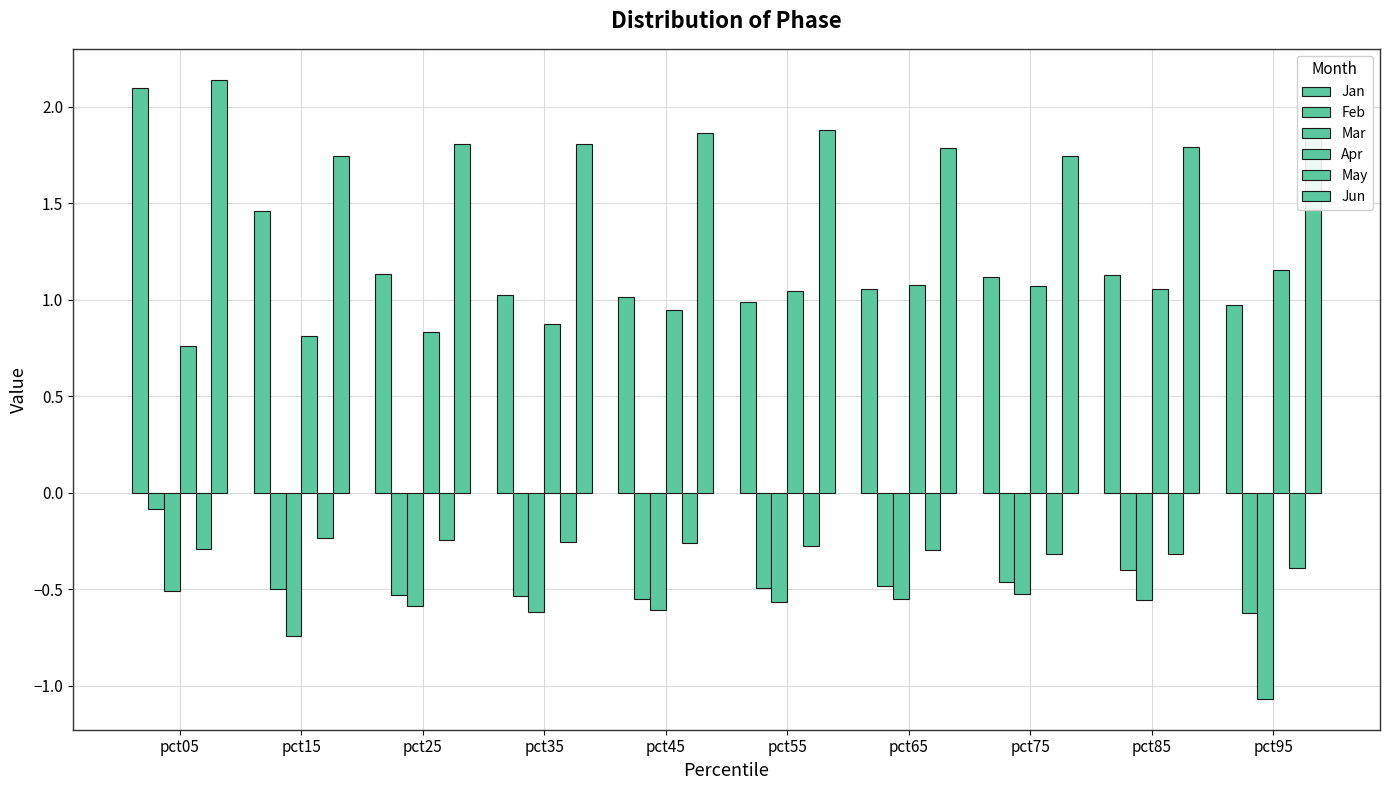

Which category has the lowest value across all series?

pct95